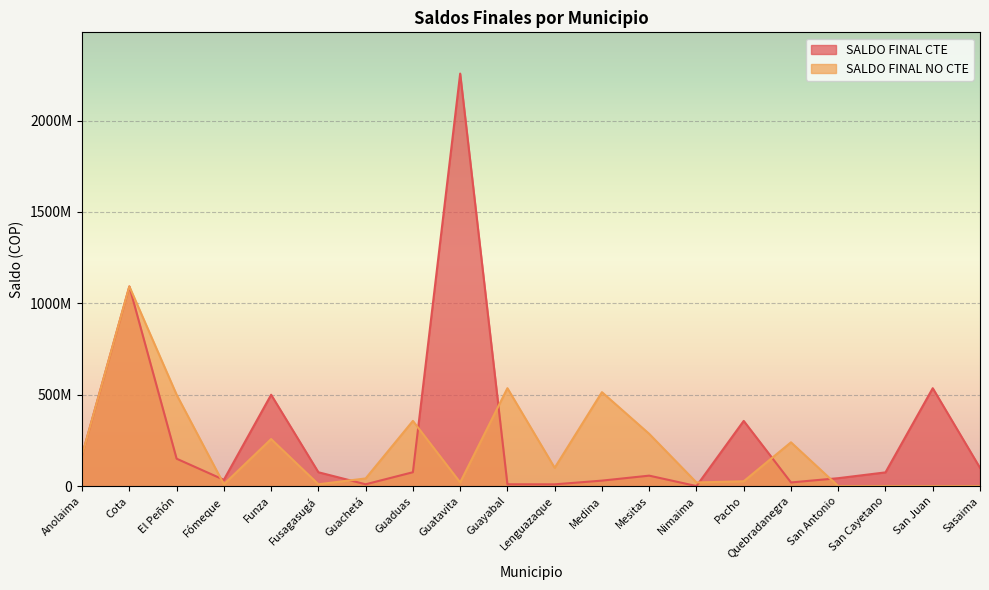

How many data points in SALDO FINAL CTE are above 75790060?

9